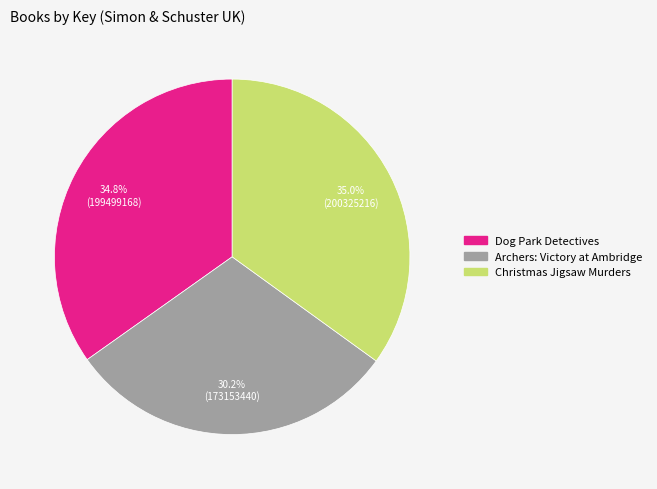

How many segments does this pie chart have?

3